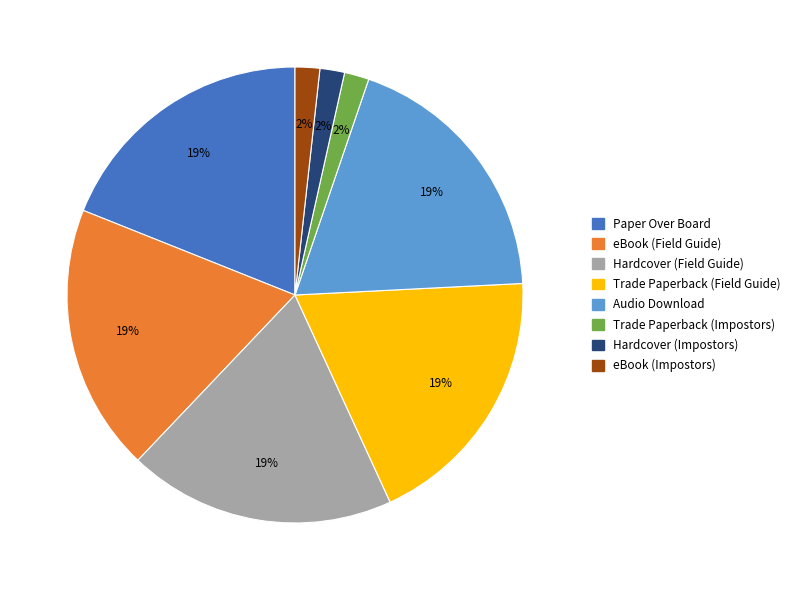

Does Trade Paperback (Impostors) account for over 50% of the chart?

No